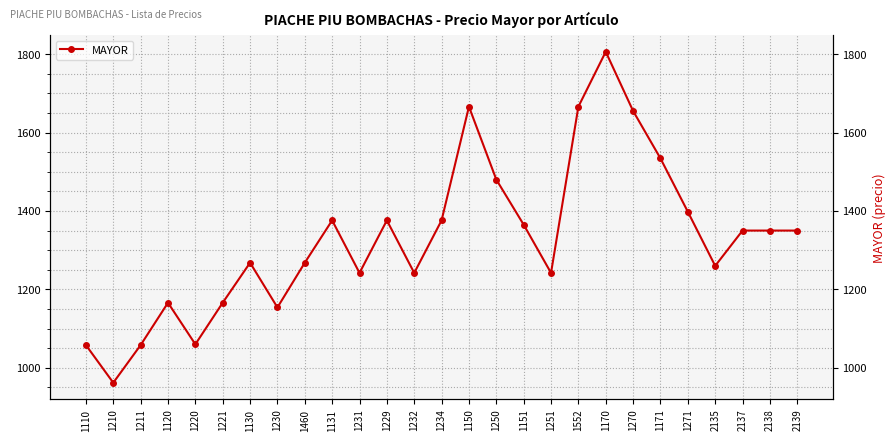

What is the maximum value shown in the chart?

1806